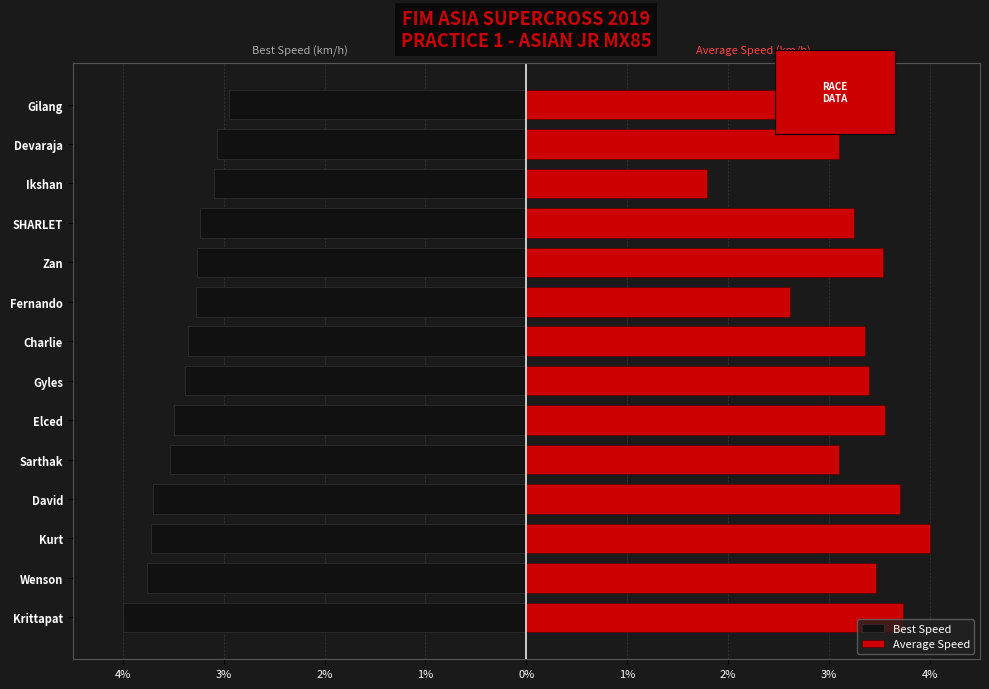

What is the sum of all Average Speed values?

45.5